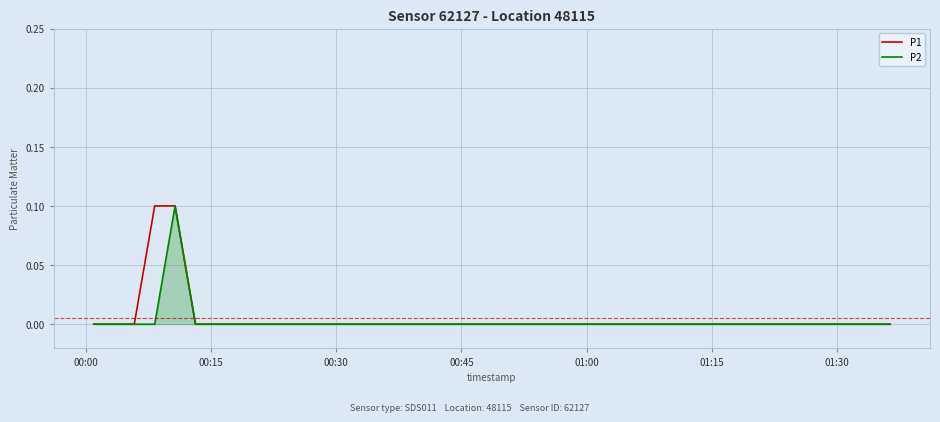

What is the maximum value shown in the chart?

0.1